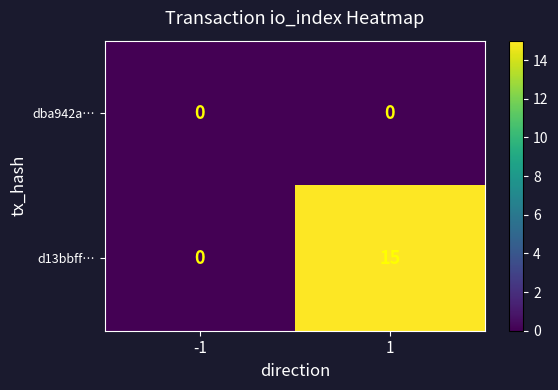

Rank the series by their average value, from highest to lowest.

d13bbff…, dba942a…